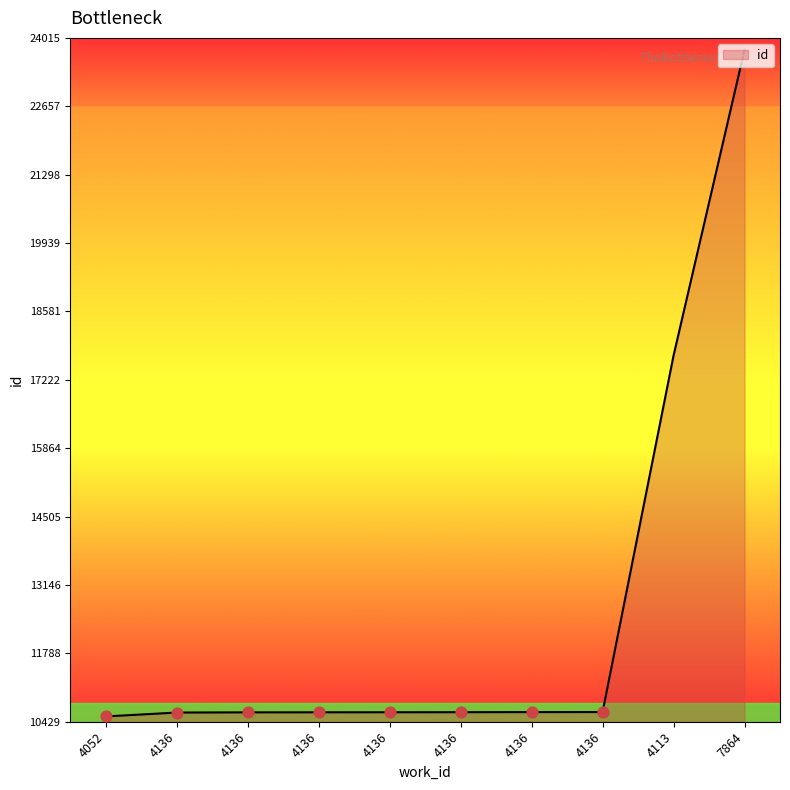

Approximately how many times larger is the value at 4136 compared to 4052?

1.0